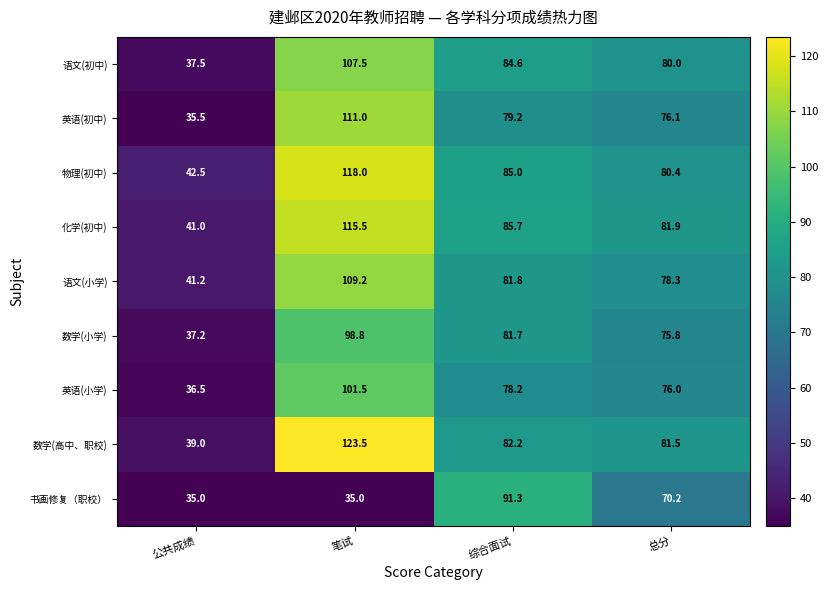

What is the total value across all series at 笔试?

920.0